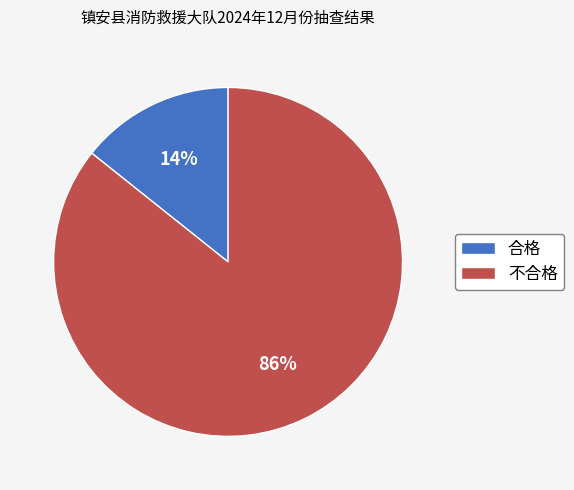

Rank the categories by value from highest to lowest.

不合格, 合格